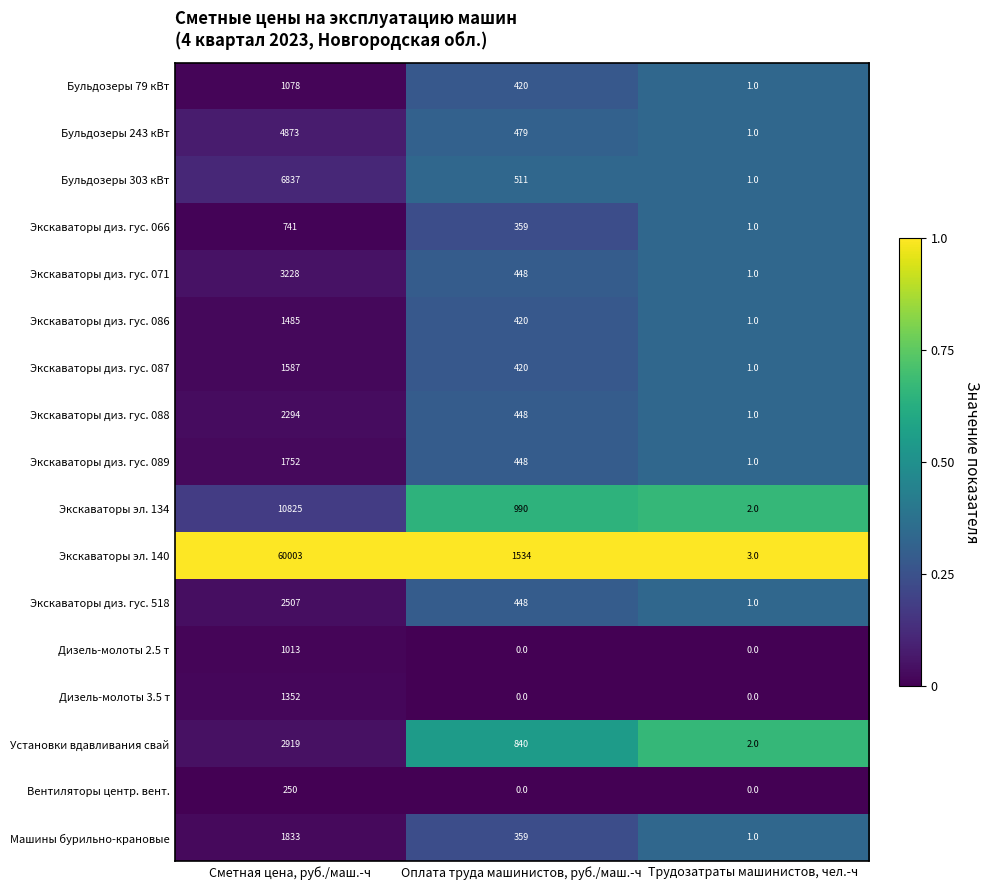

The value of Экскаваторы диз. гус. 066 at Сметная цена, руб./маш.-ч is 741. True or false?

True